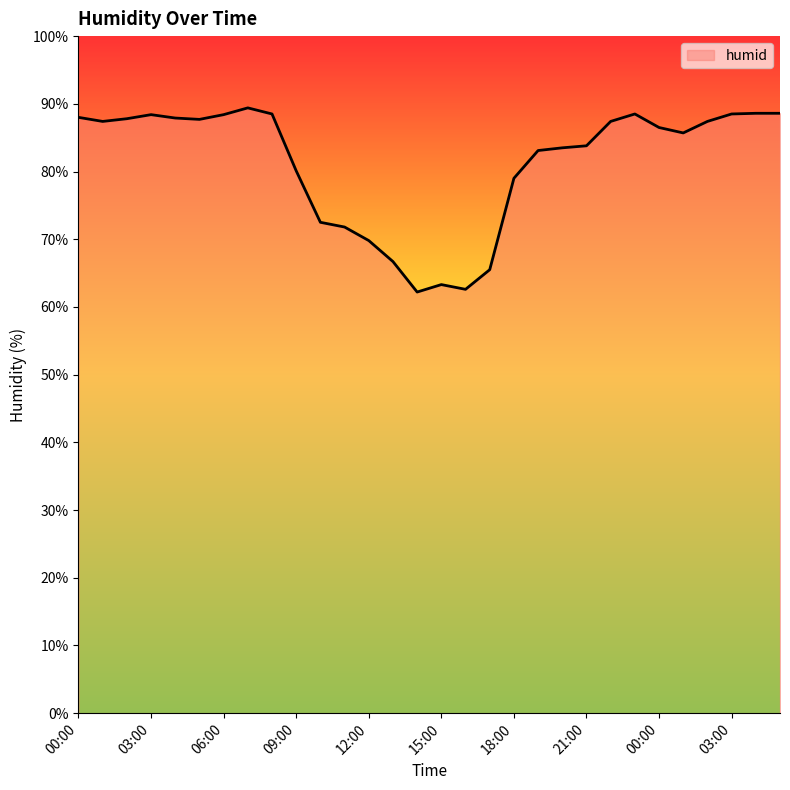

What is the difference between the maximum and minimum values?

27.2